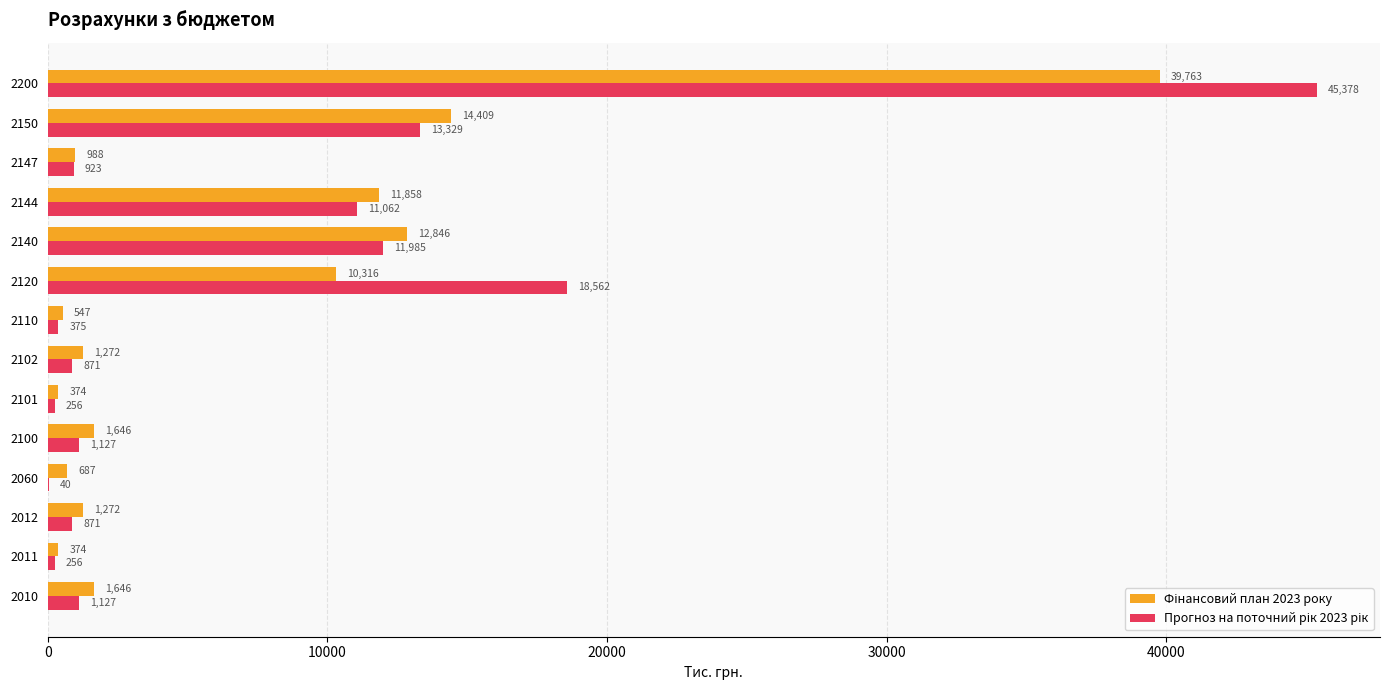

At which category is the sum across all series the highest?

2200